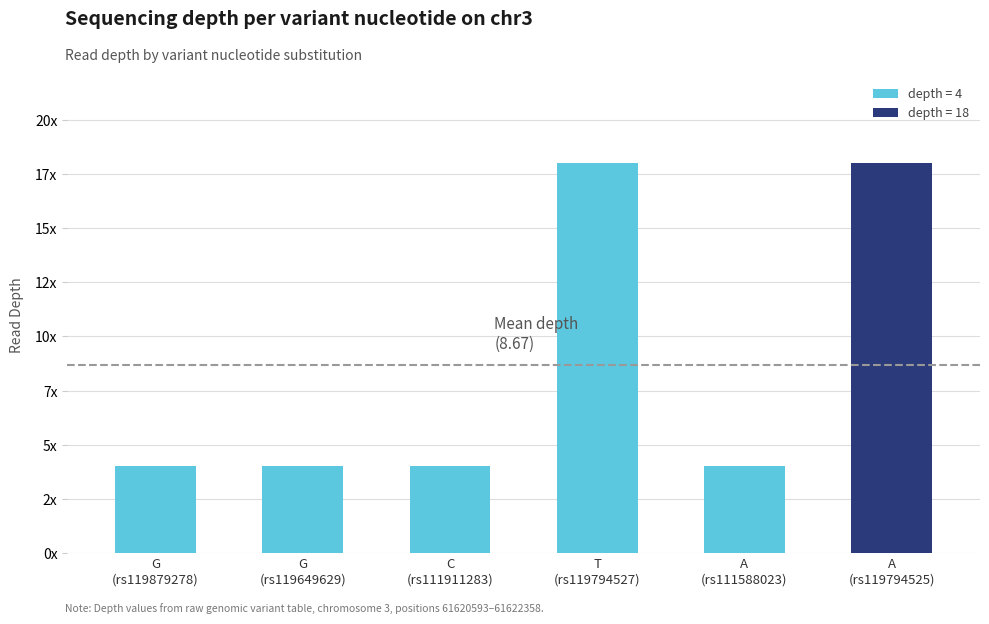

At which category does the chart reach its minimum across all series?

G